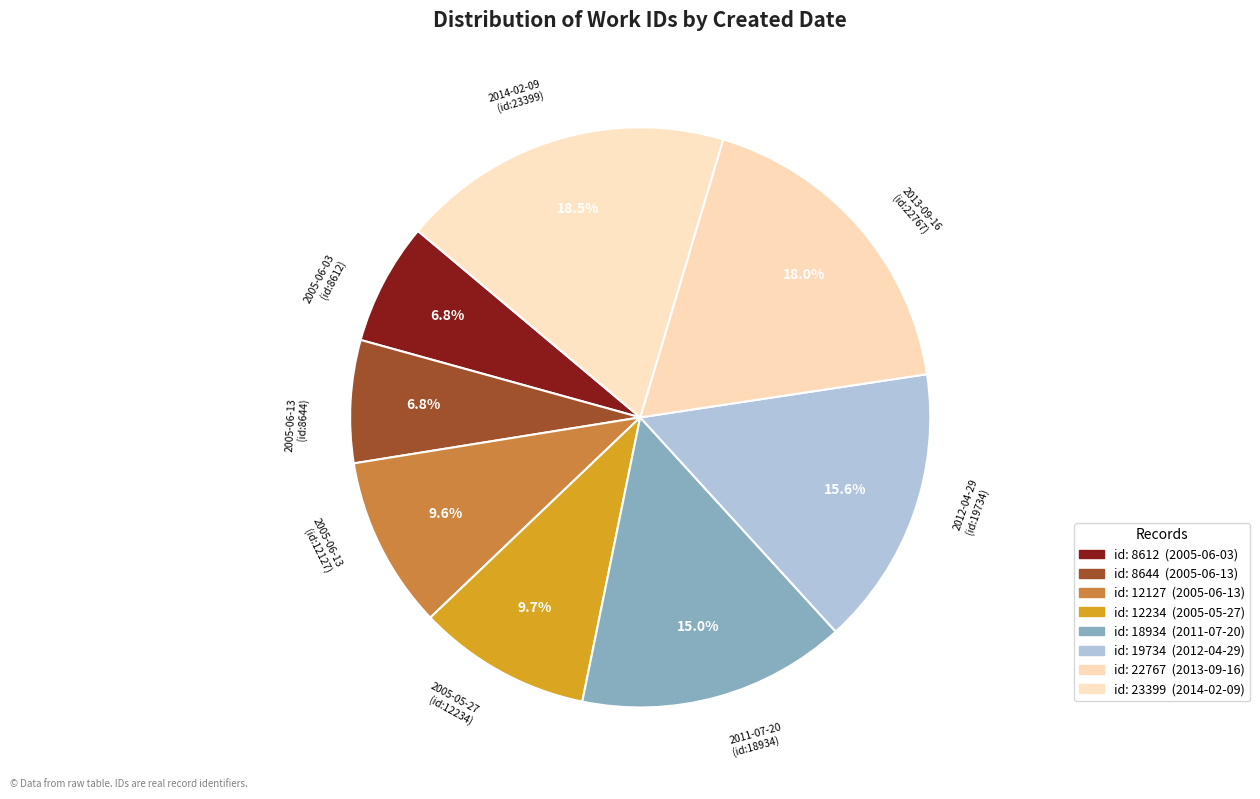

What is the largest slice in the pie chart?

2014-02-09